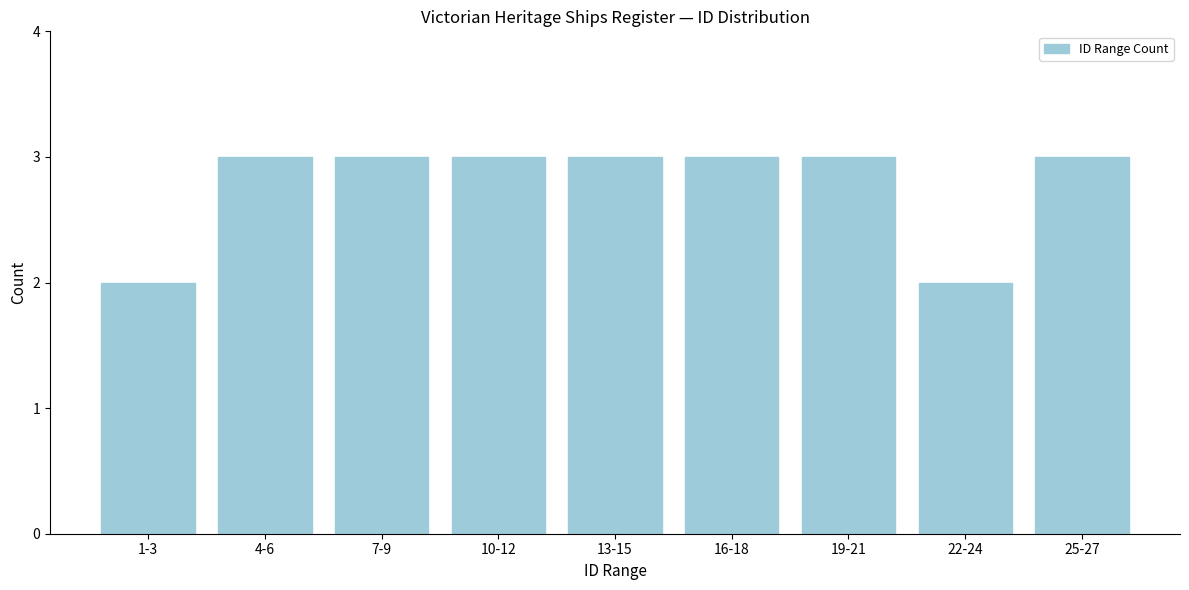

Reading left to right, transcribe all the data shown in this chart.

2	3	3	3	3	3	3	2	3